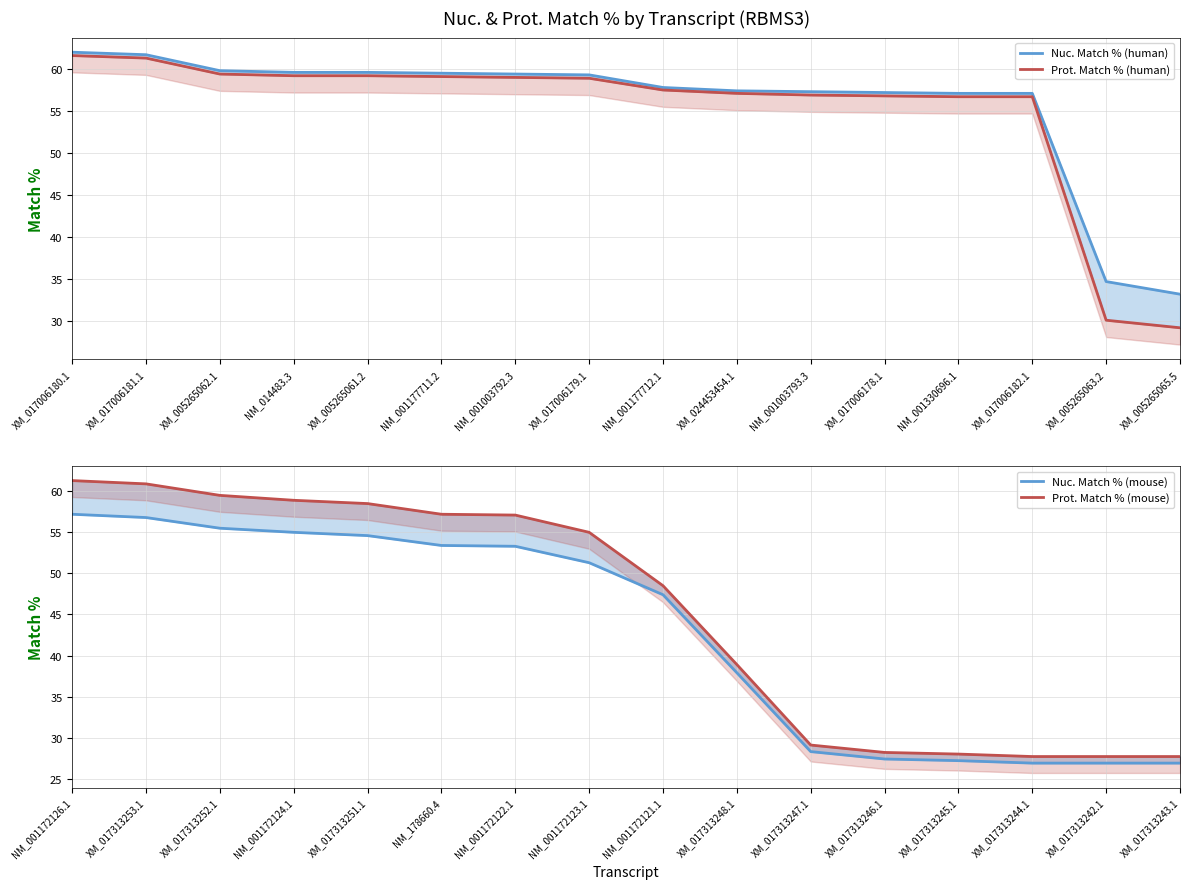

Is it true that Nuc. Match % (human) equals 13.4 at NM_001177711.2?

False